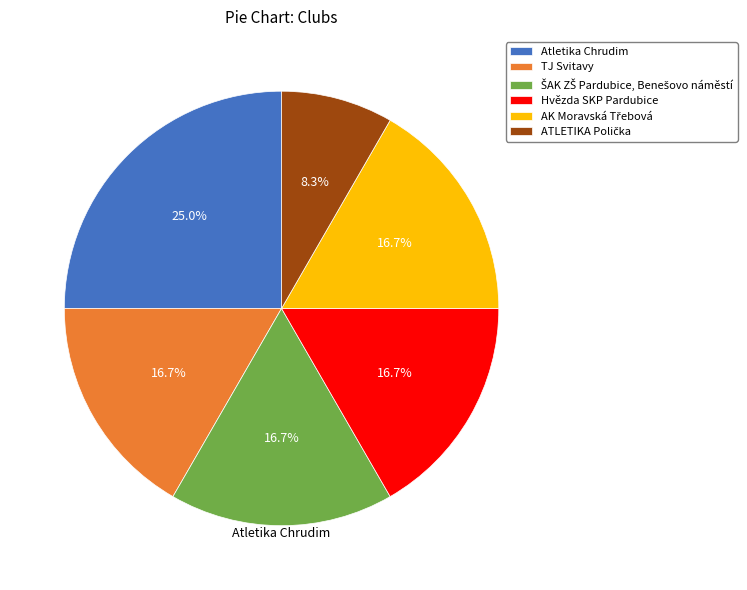

Which slice is the largest?

Atletika Chrudim